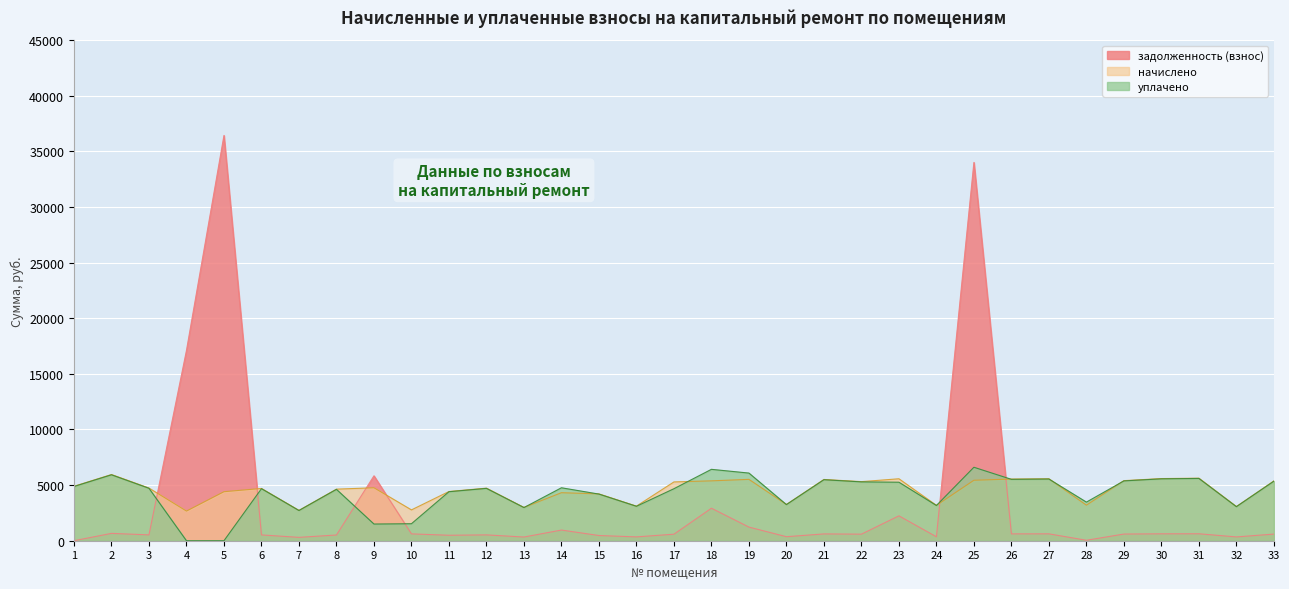

Which category has the lowest value in the задолженность (взнос) series?

1